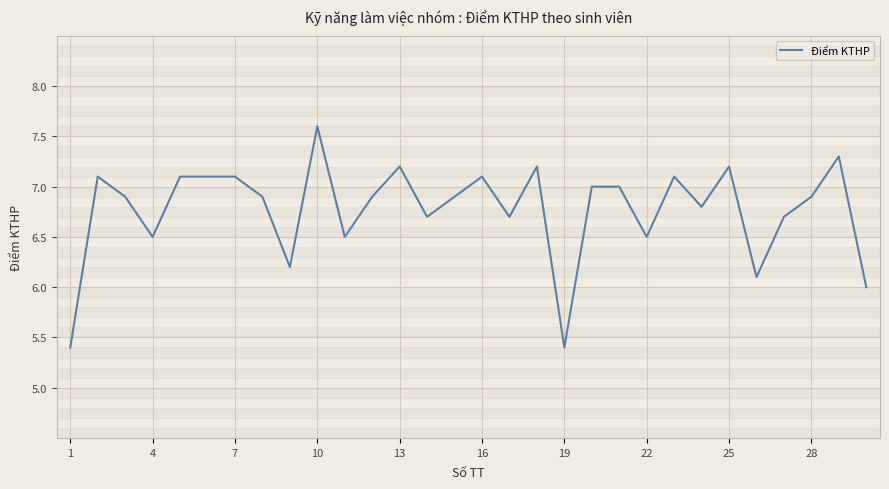

What is the smallest value displayed?

5.4